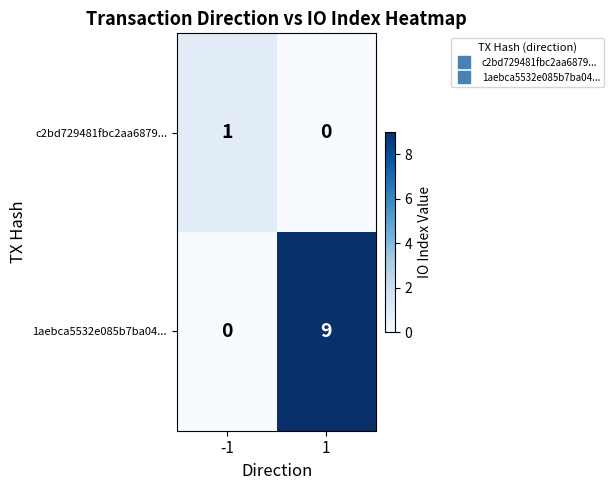

How many values in 1aebca5532e085b7ba04... are above zero?

1